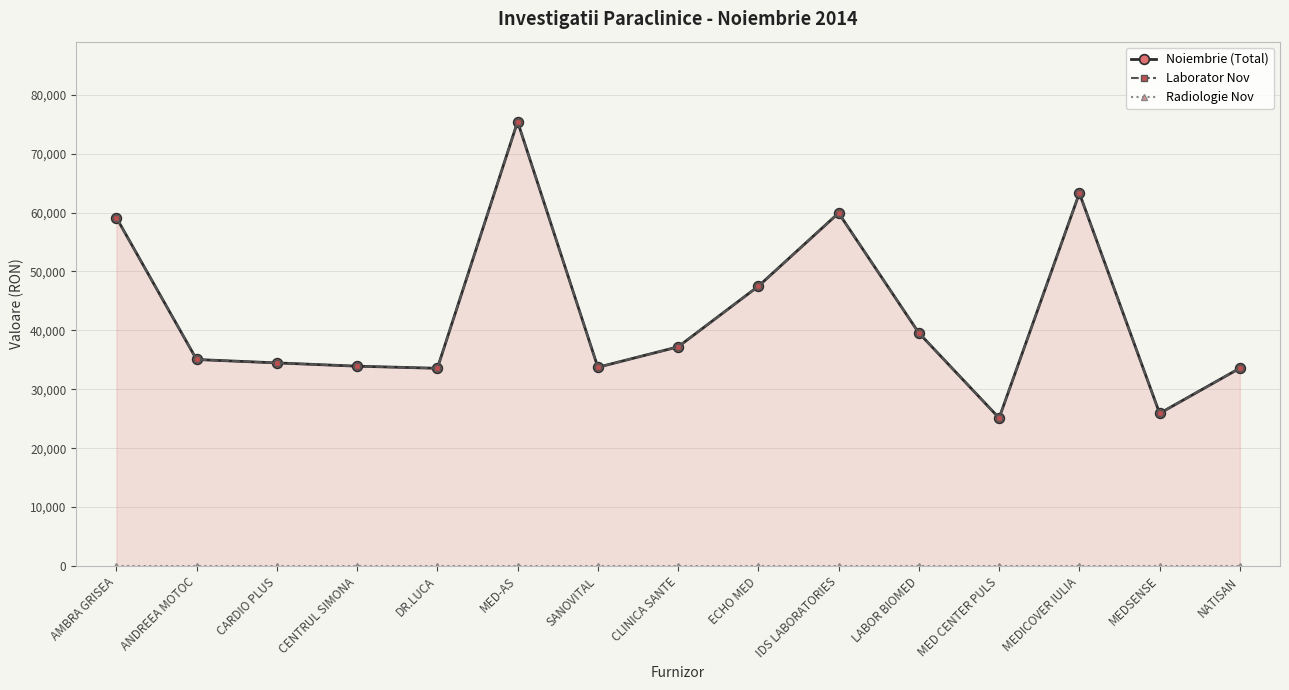

Reading left to right, transcribe all the data shown in this chart.

Noiembrie (Total): AMBRA GRISEA=59145.9	ANDREEA MOTOC=35048.9	CARDIO PLUS=34471.5	CENTRUL SIMONA=33914.6	DR.LUCA=33554.5	MED-AS=75427.7	SANOVITAL=33729.2	CLINICA SANTE=37198.8	ECHO MED=47489.2	IDS LABORATORIES=59916.3	LABOR BIOMED=39555.0	MED CENTER PULS=25114.2	MEDICOVER IULIA=63286.4	MEDSENSE=25906.8	NATISAN=33579.4
Laborator Nov: AMBRA GRISEA=59145.9	ANDREEA MOTOC=35048.9	CARDIO PLUS=34471.5	CENTRUL SIMONA=33914.6	DR.LUCA=33554.5	MED-AS=75427.7	SANOVITAL=33729.2	CLINICA SANTE=37198.8	ECHO MED=47489.2	IDS LABORATORIES=59916.3	LABOR BIOMED=39555.0	MED CENTER PULS=25114.2	MEDICOVER IULIA=63286.4	MEDSENSE=25906.8	NATISAN=33579.4
Radiologie Nov: AMBRA GRISEA=0.0	ANDREEA MOTOC=0.0	CARDIO PLUS=0.0	CENTRUL SIMONA=0.0	DR.LUCA=0.0	MED-AS=0.0	SANOVITAL=0.0	CLINICA SANTE=0.0	ECHO MED=0.0	IDS LABORATORIES=0.0	LABOR BIOMED=0.0	MED CENTER PULS=0.0	MEDICOVER IULIA=0.0	MEDSENSE=0.0	NATISAN=0.0